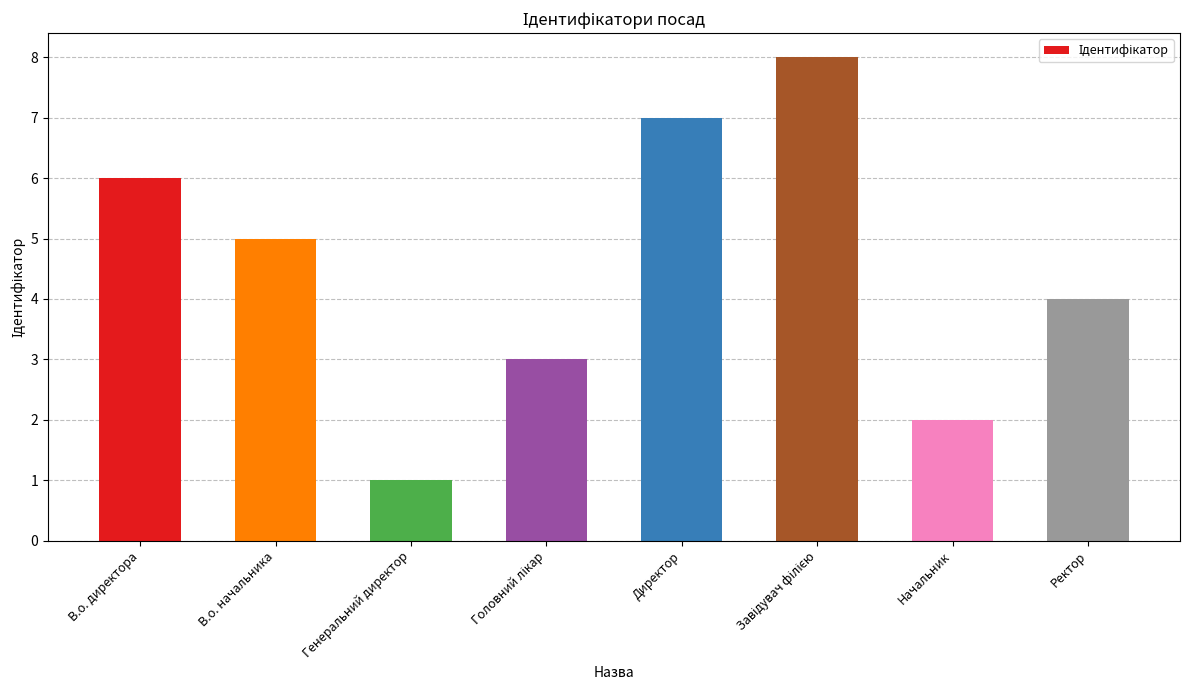

The chart shows a value of 3 at Начальник. True or false?

False